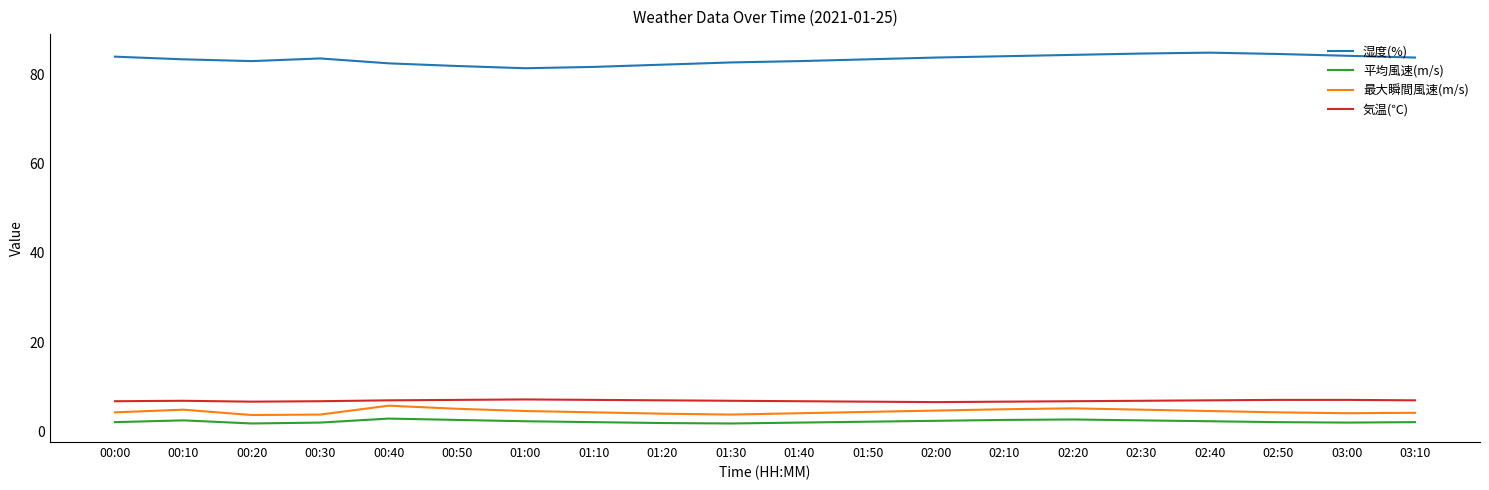

What is the highest value of the 平均風速(m/s) series?

2.8